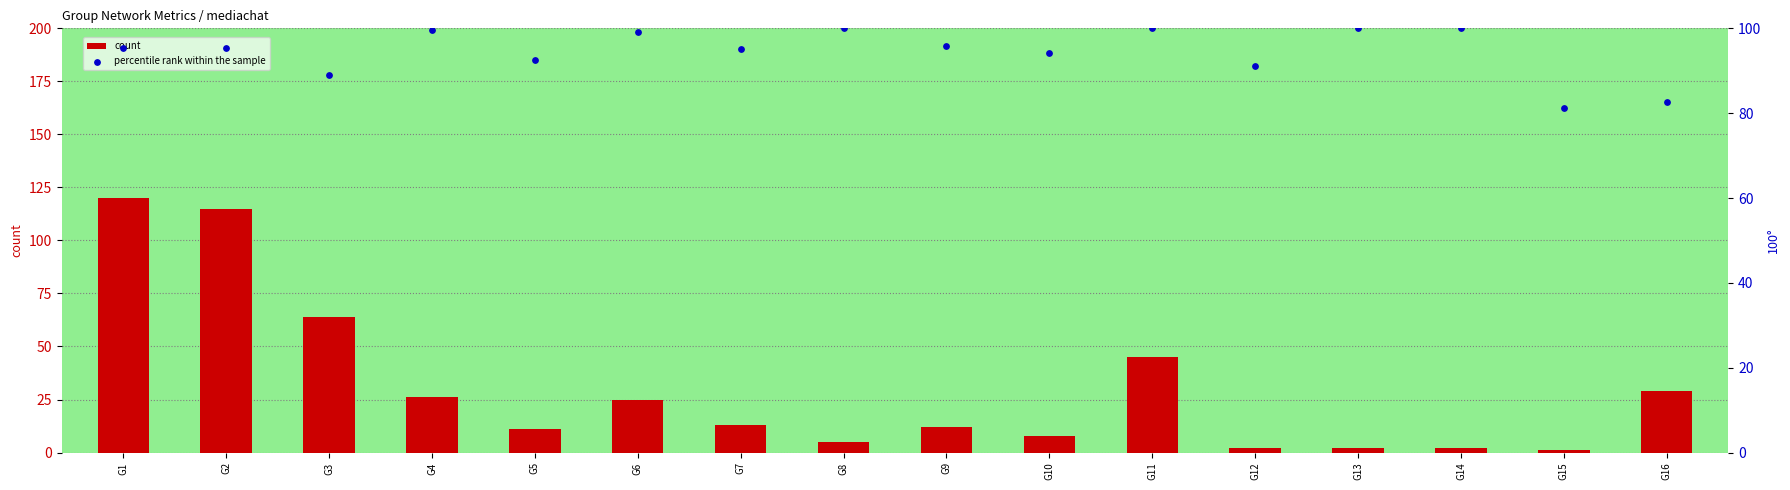

At how many categories does at least one series exceed 42?

16